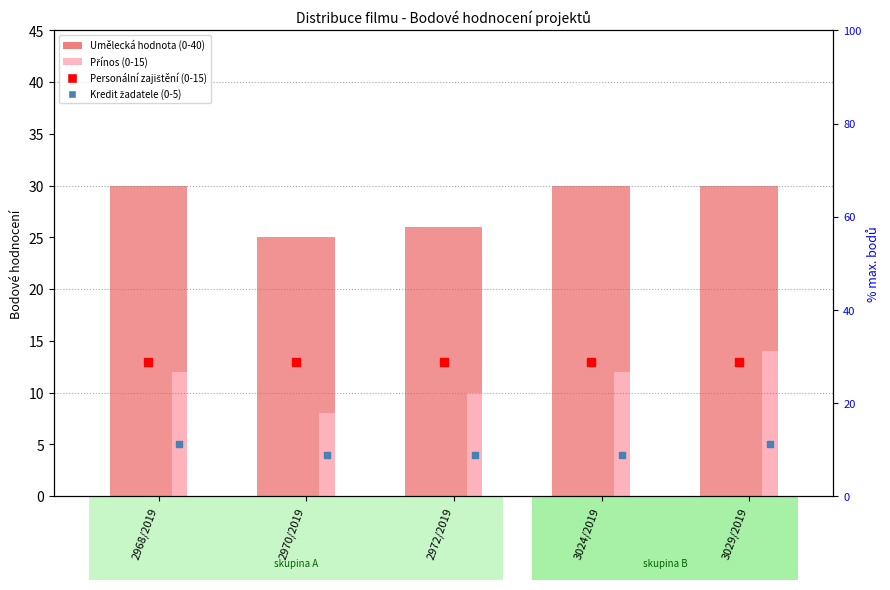

Which series reaches the minimum Y coordinate?

Kredit žadatele